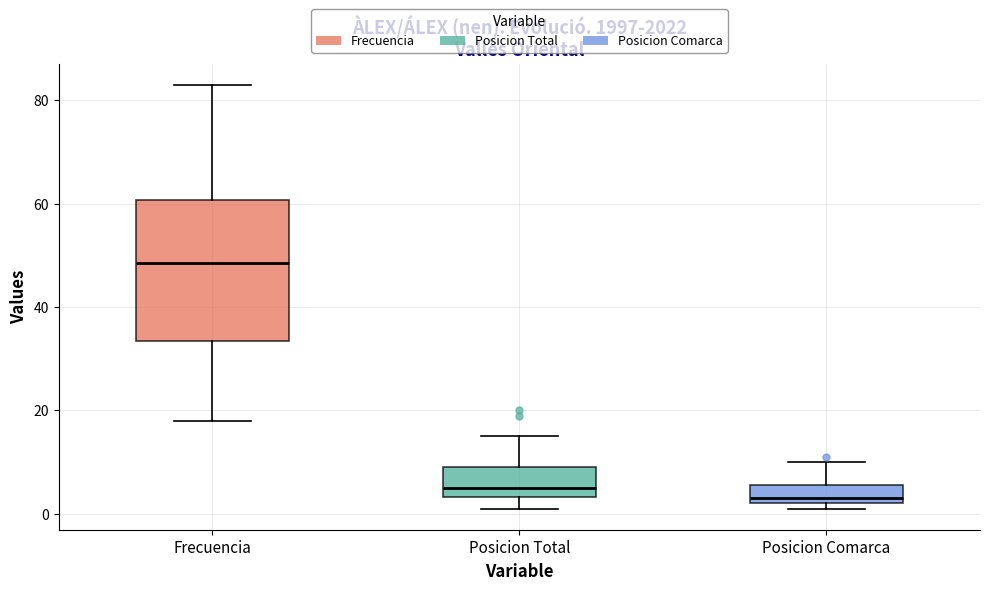

Reading left to right, transcribe this box plot: for each box, give where its median line is, the range the box spans, and where its two whiskers end, as read against the y-axis. The values are not printed on the chart, so give them approximately, as read against the axis.

Frecuencia: median 48, box 34 to 60, whiskers 18 to 84
Posicion Total: median 6, box 4 to 10, whiskers 2 to 16
Posicion Comarca: median 4, box 2 to 6, whiskers 2 (just below the box's lower edge) to 10